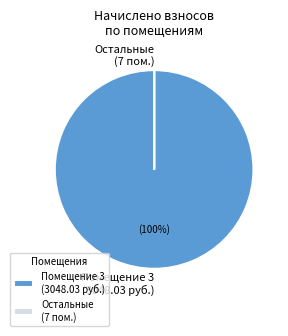

Does any single category account for the majority?

Yes